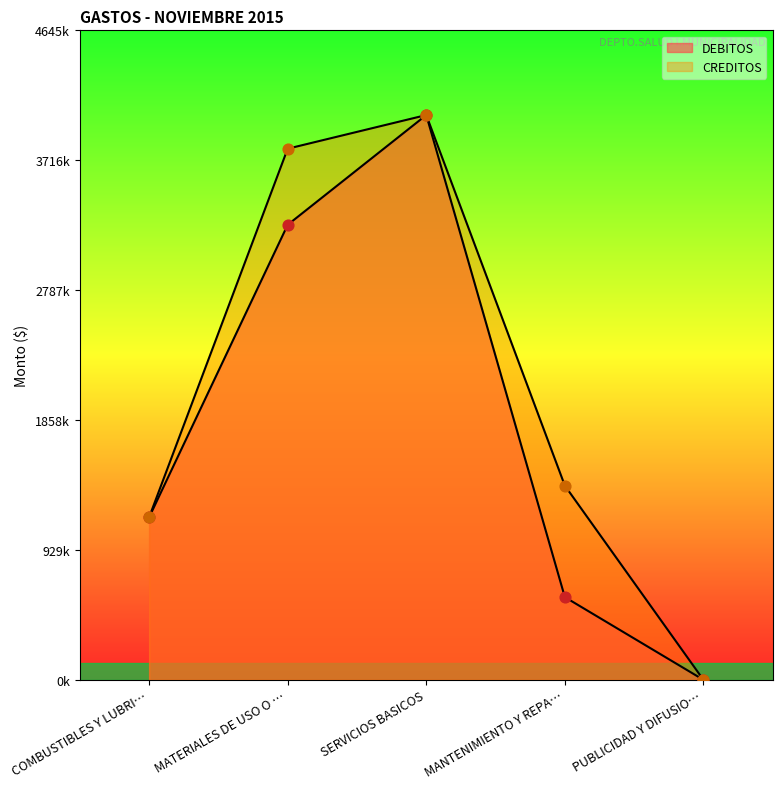

Which series has the largest Y range (max minus min)?

DEBITOS